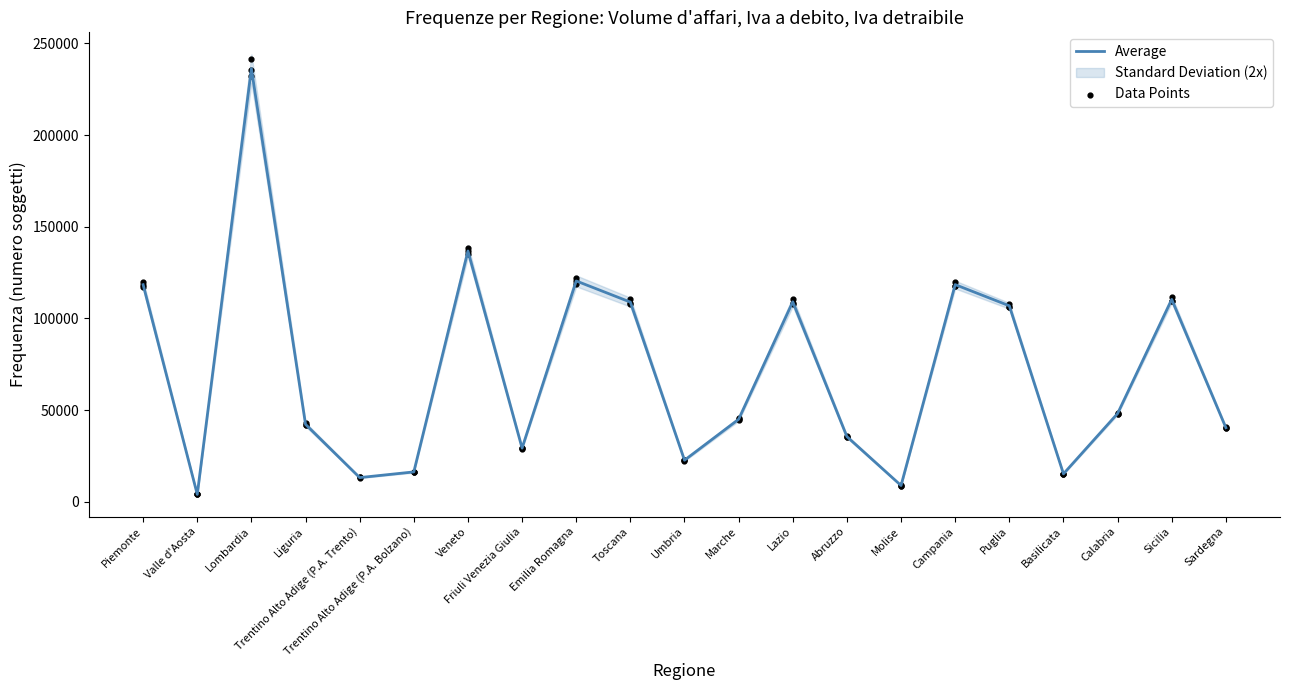

What is the change in value from Veneto to Abruzzo?

-101224.0